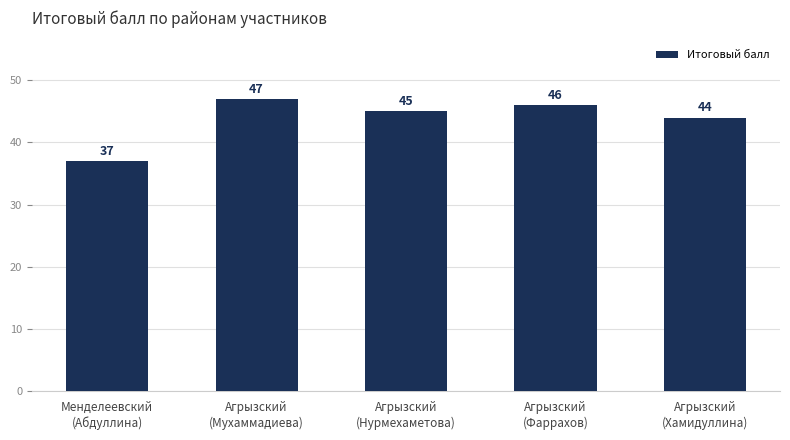

Which has a higher value, Агрызский
(Хамидуллина) or Агрызский
(Нурмехаметова)?

Агрызский
(Нурмехаметова)